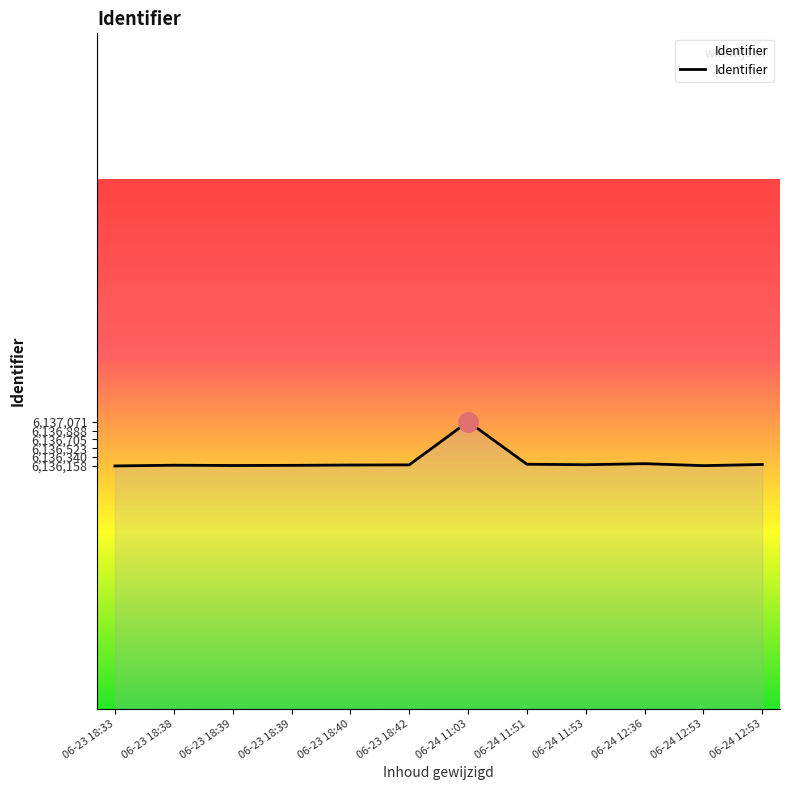

Is this an area chart (filled region under the line)?

Yes